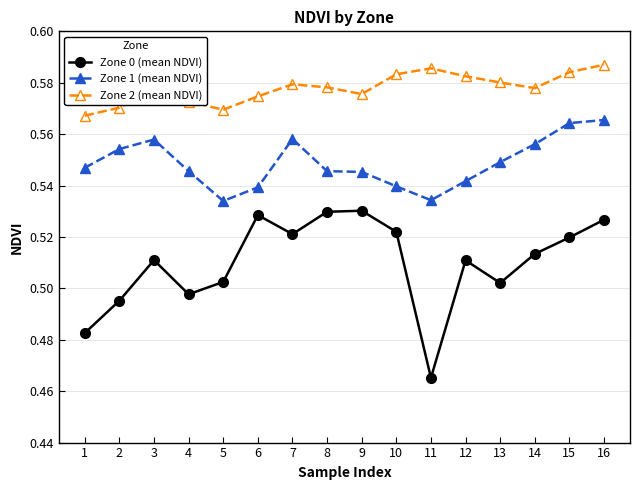

What is the difference between the highest and lowest values at 5?

0.1